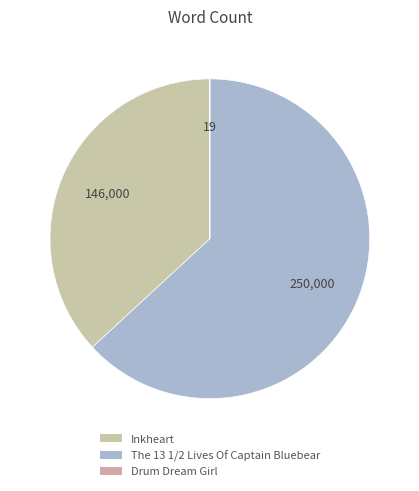

To the nearest percent, what percentage of the pie is Inkheart?

37%